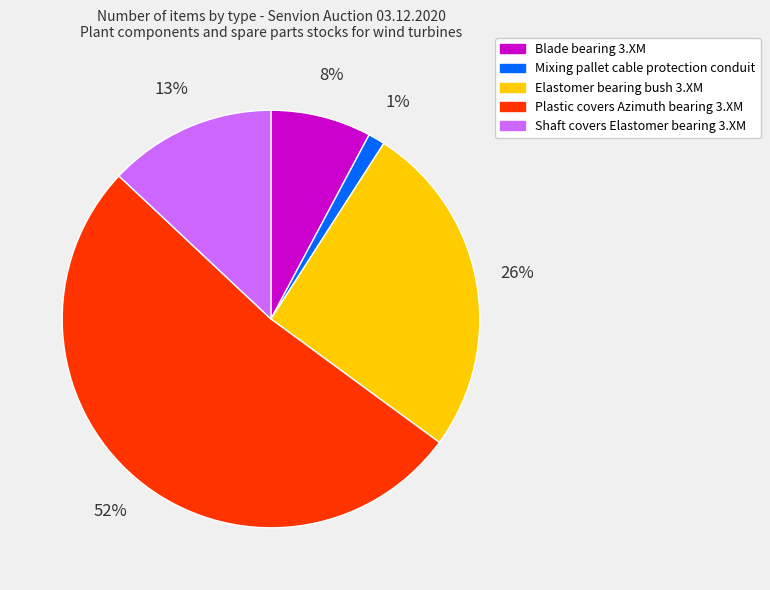

To the nearest percent, what is the average slice percentage?

20%